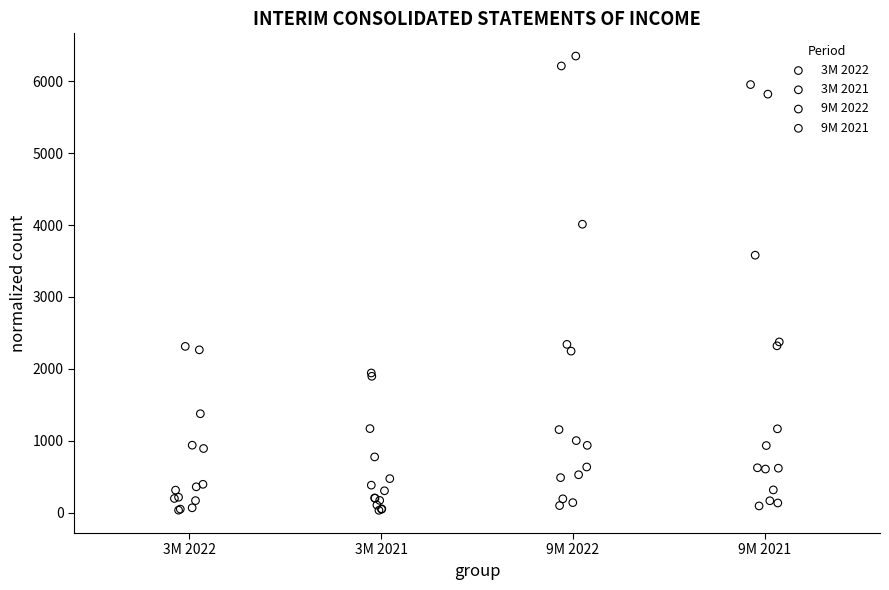

Which series contains the highest Y value?

9M 2022